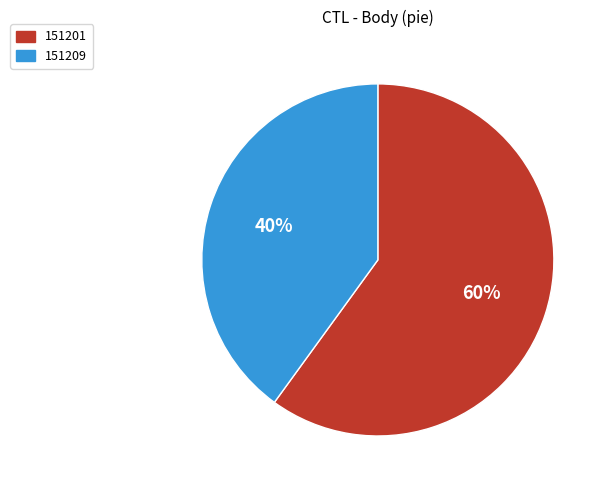

Is there a majority slice in this chart?

Yes